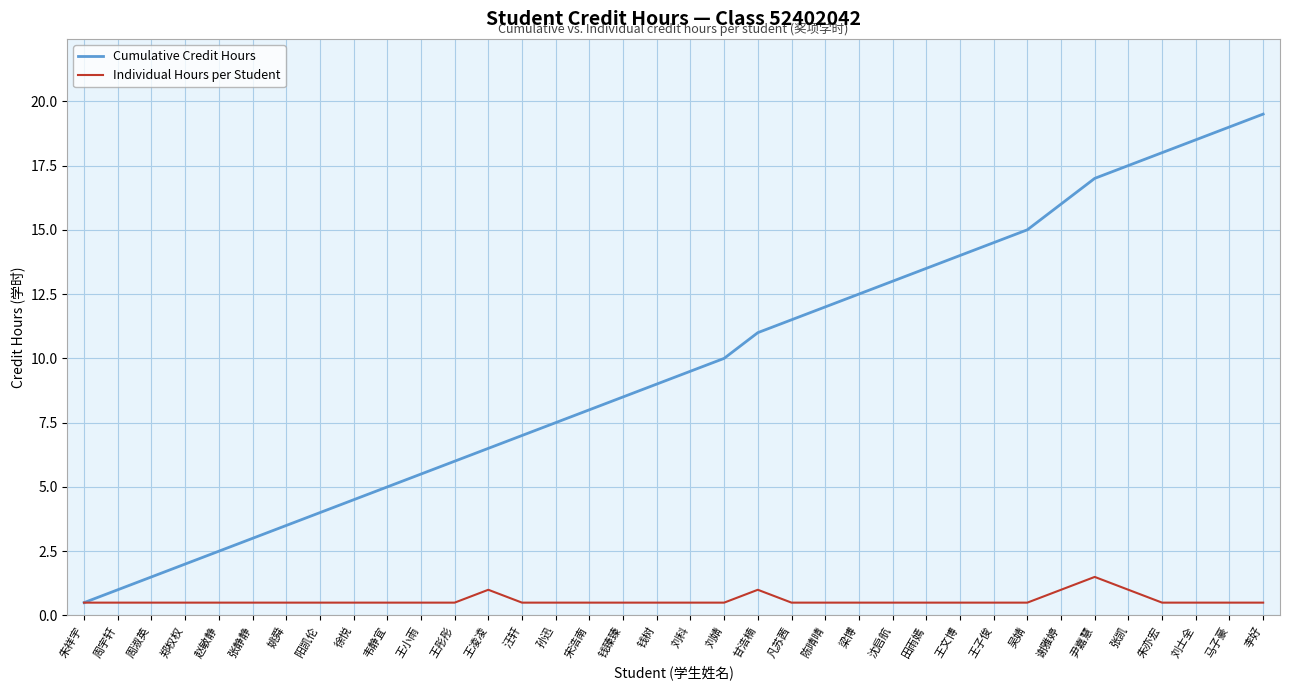

The Cumulative Credit Hours series shows 6.2 at 谢雅婷. True or false?

False